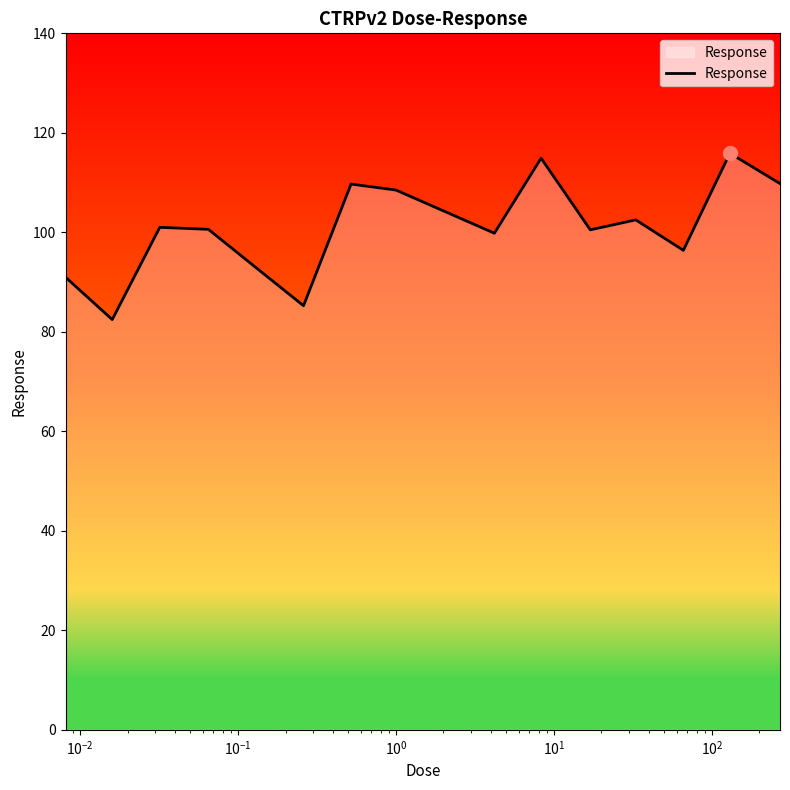

What is the minimum value shown in the chart?

82.5